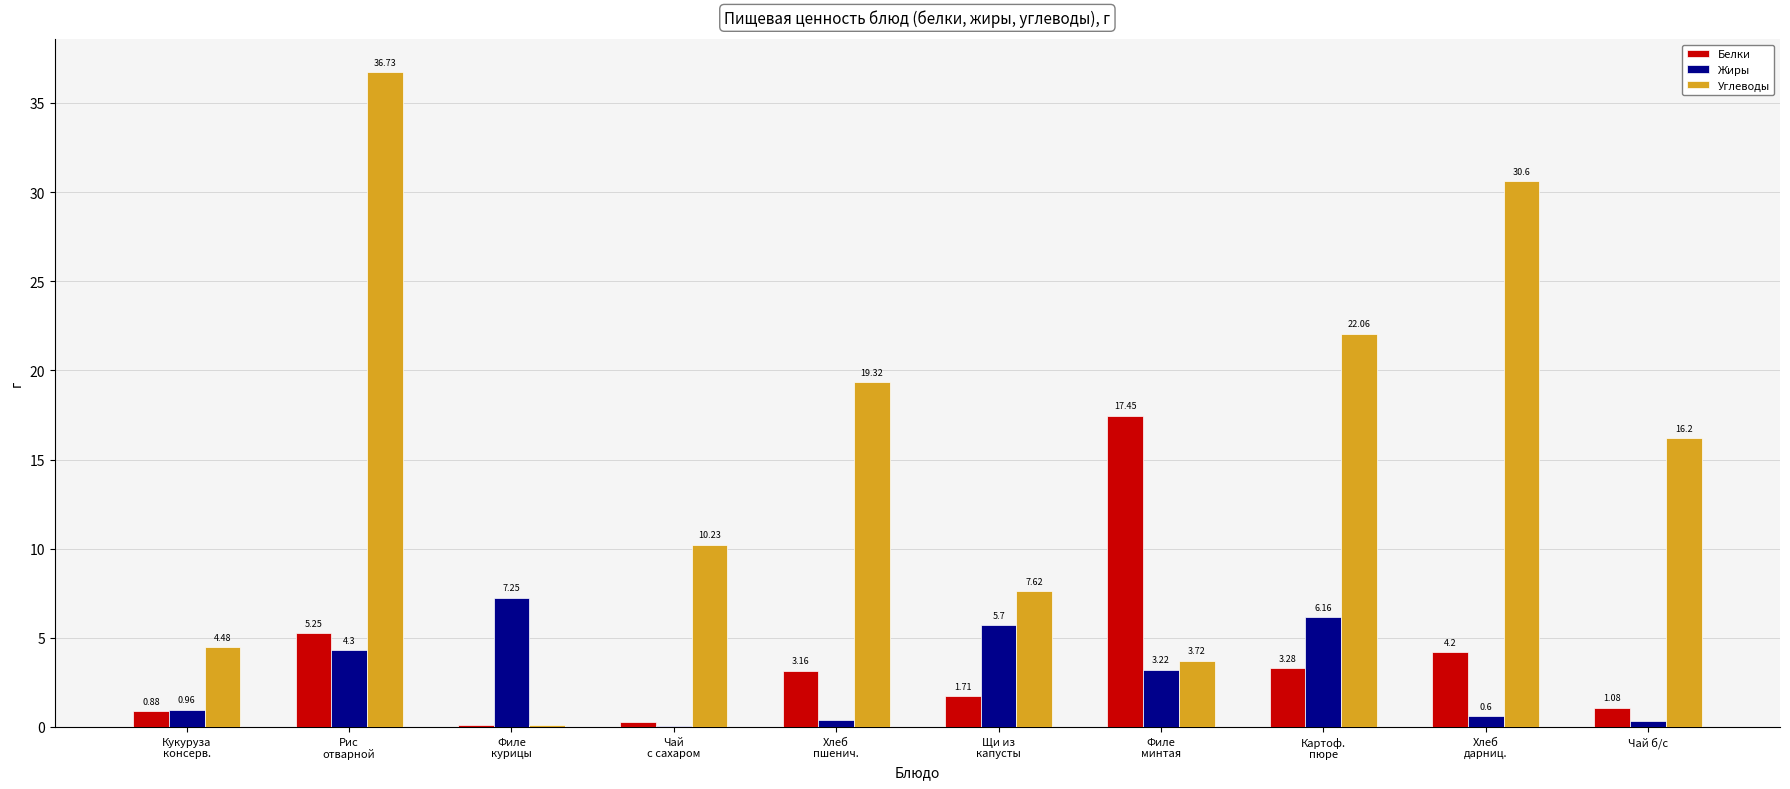

What is the sum of all Углеводы values?

151.1